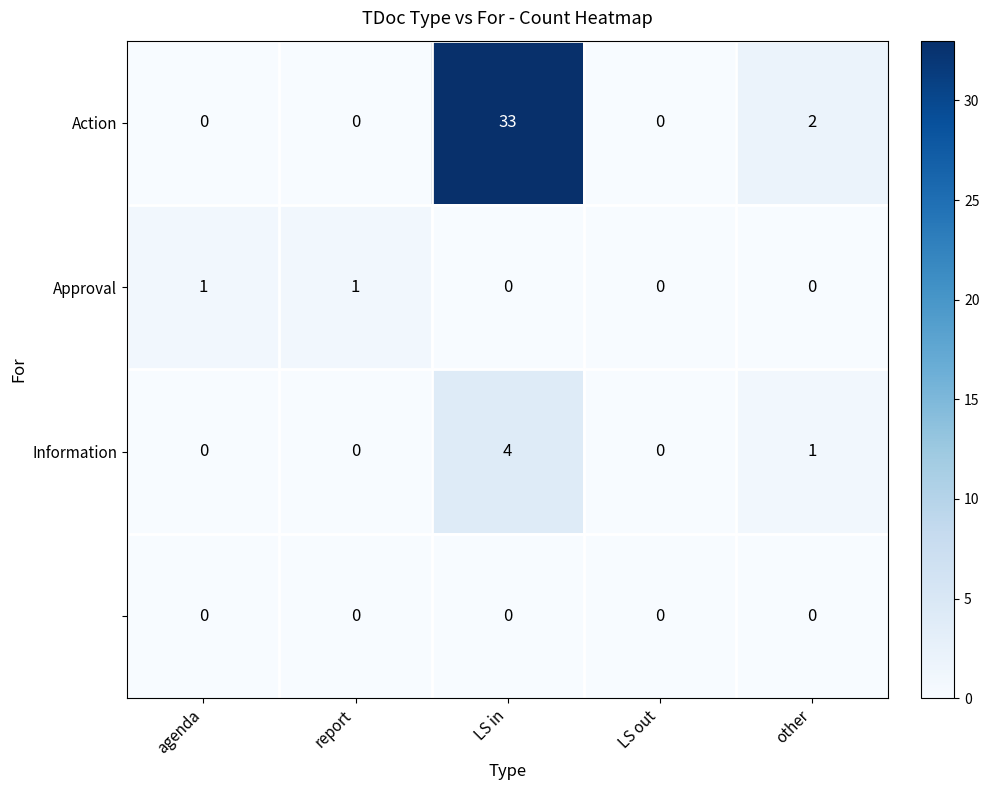

Which category has the highest value across all series?

LS in